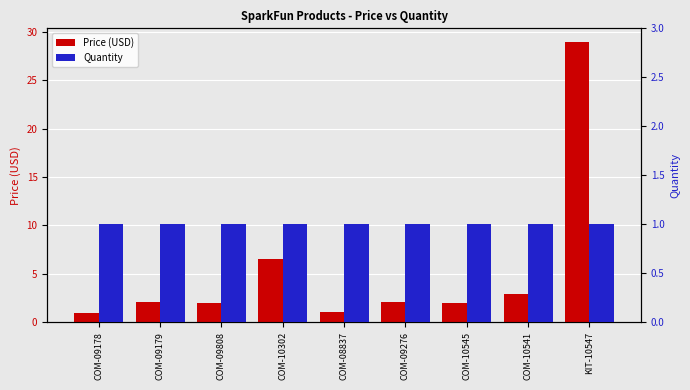

Which series changed the most between COM-09178 and COM-09276?

Price (USD)